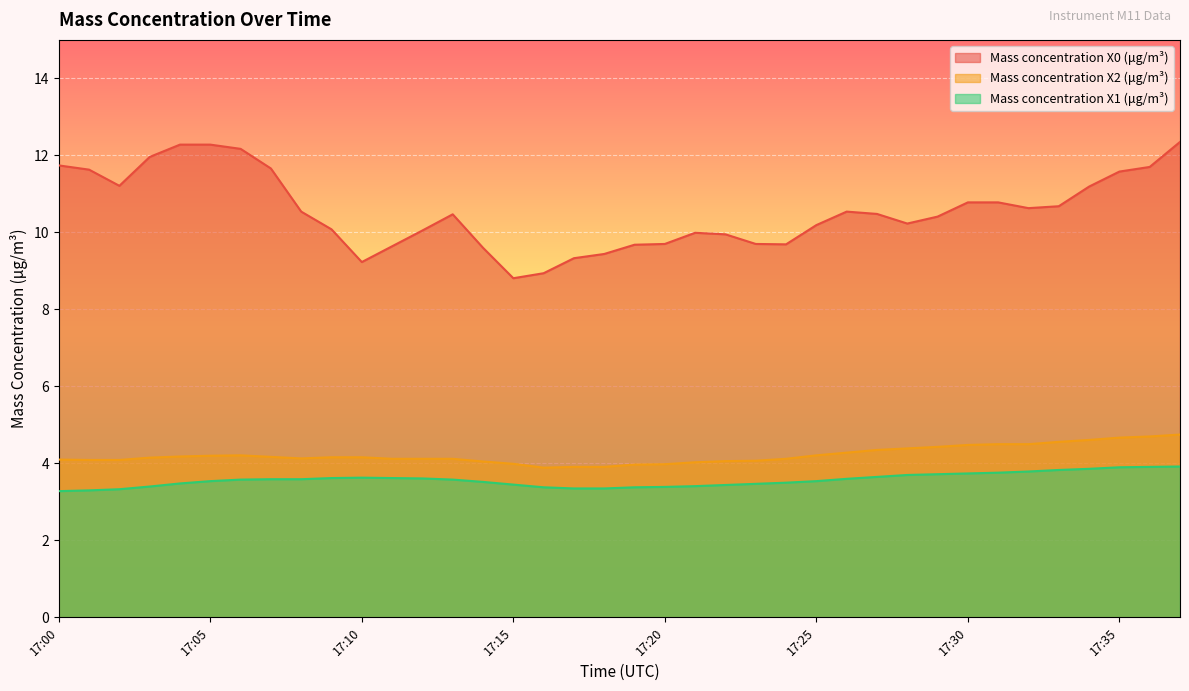

True or false: Mass concentration X0 (μg/m³) has a value of 11.7 at 17:00.

True